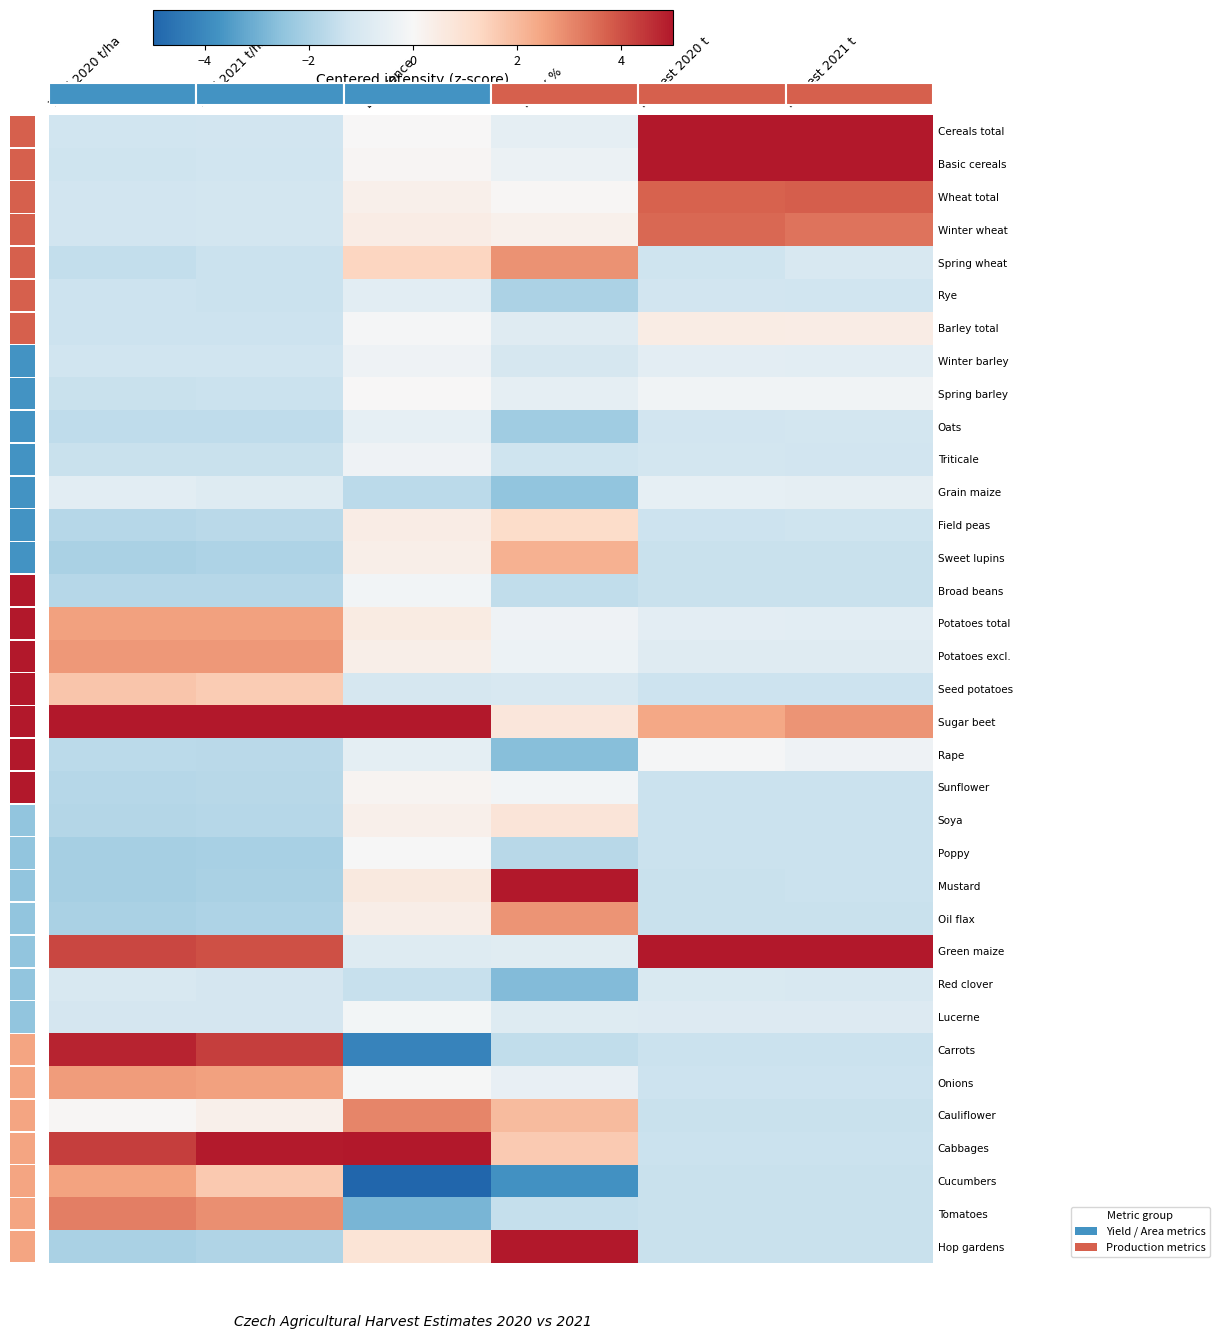

What is the smallest value displayed?

-8.5